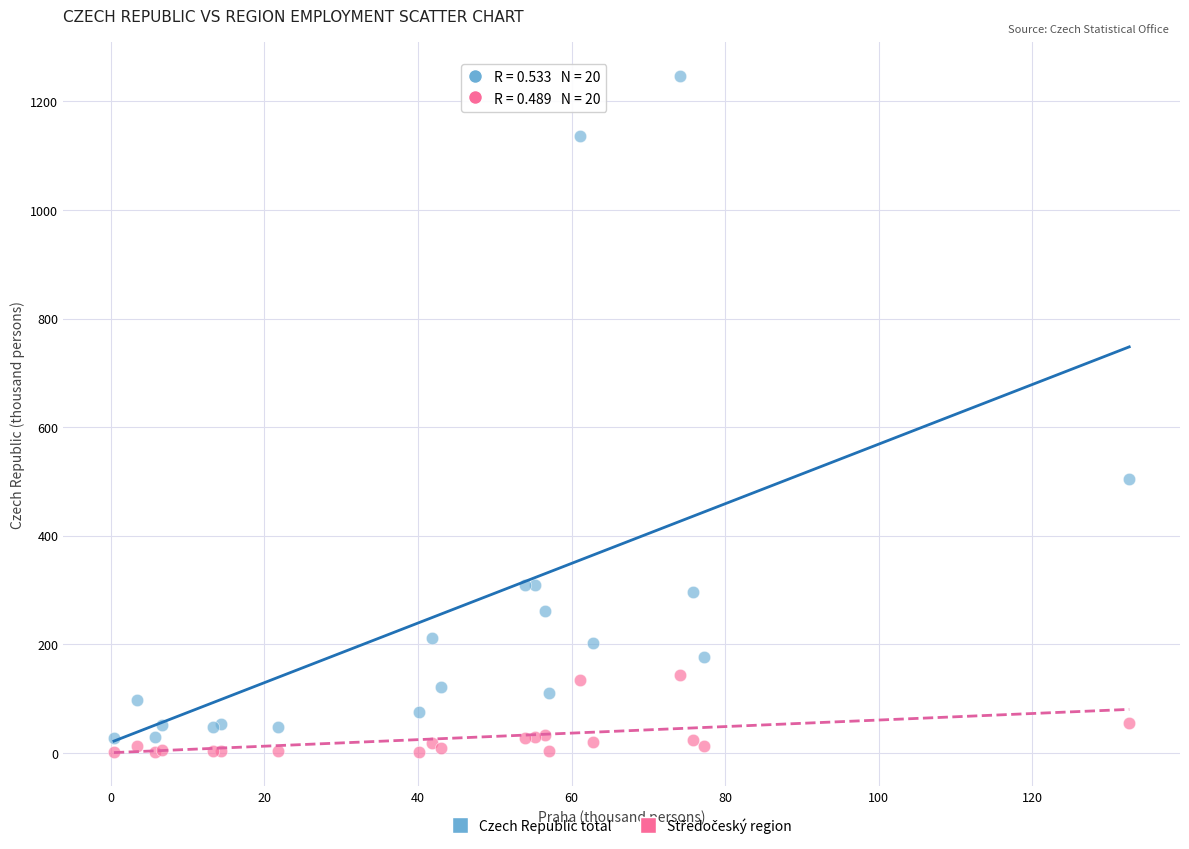

Across all series, what Y value is closest to 623?

504.6